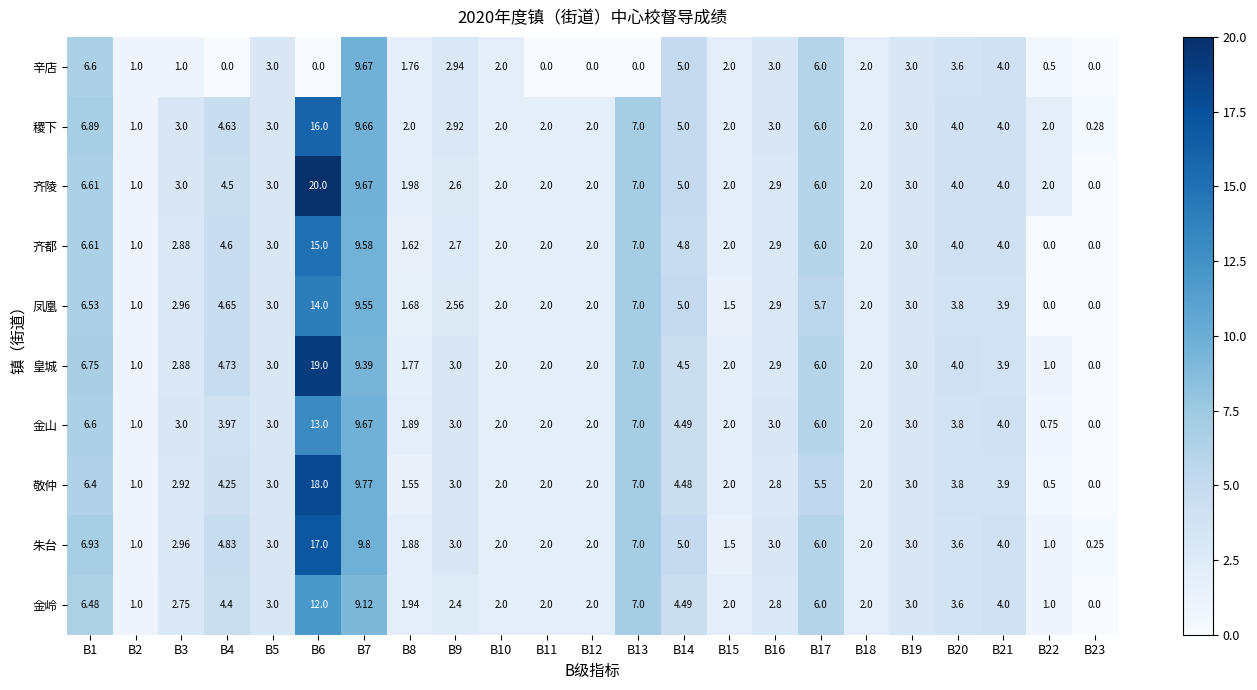

Rank the series by their maximum value, from lowest to highest.

辛店, 金岭, 金山, 凤凰, 齐都, 稷下, 朱台, 敬仲, 皇城, 齐陵